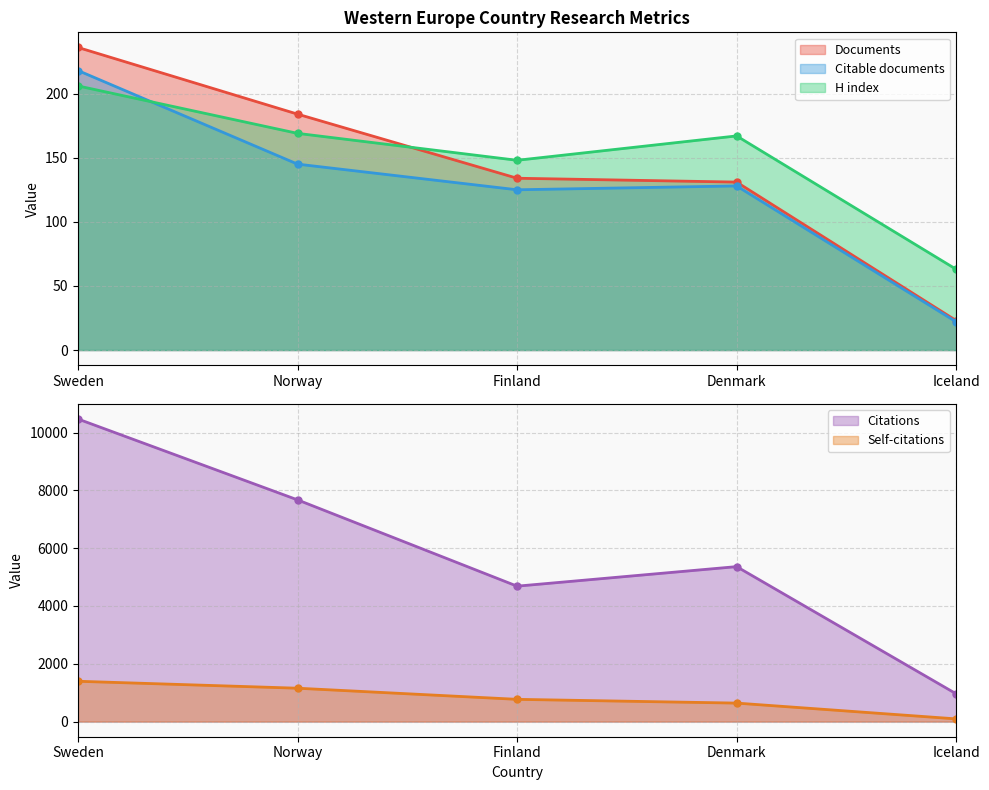

True or false: Citations and Self-citations intersect in this chart.

False